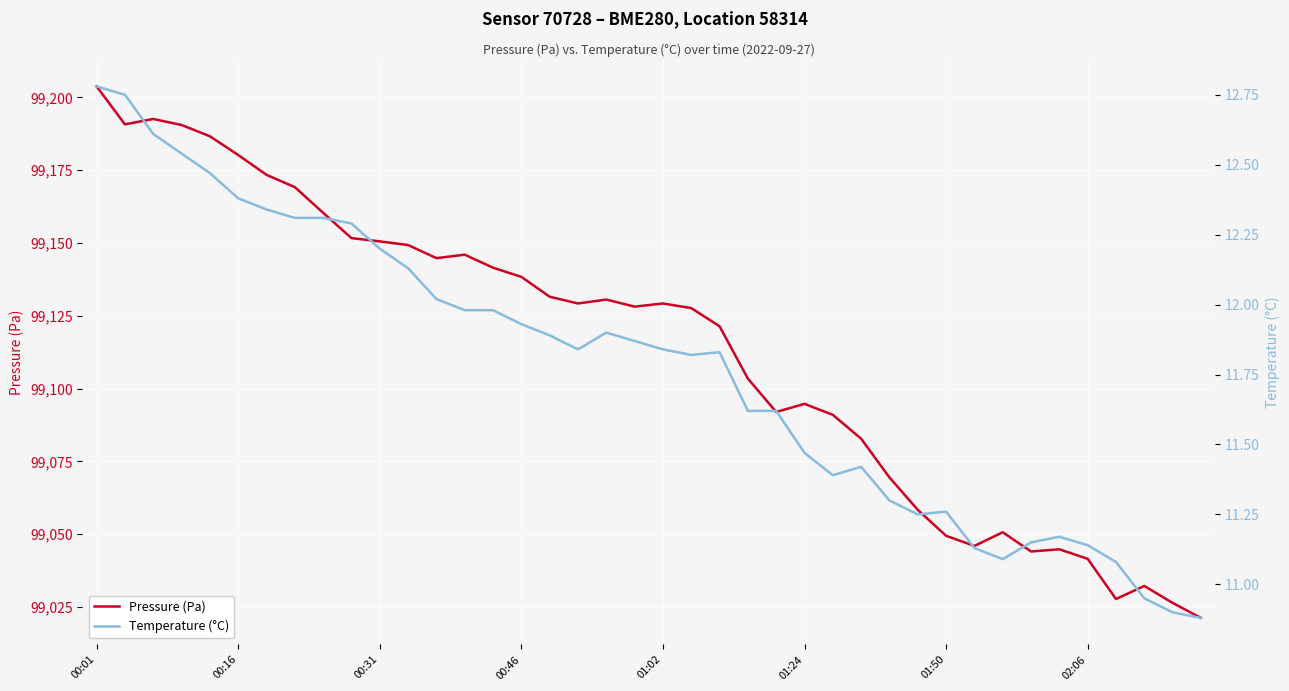

What is the average value of the Temperature (°C) series?

11.8